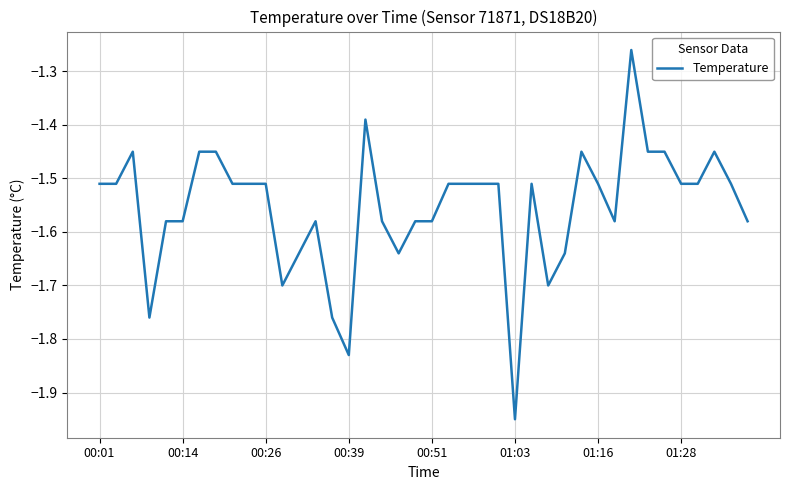

Does the chart display data point markers on the line(s)?

No